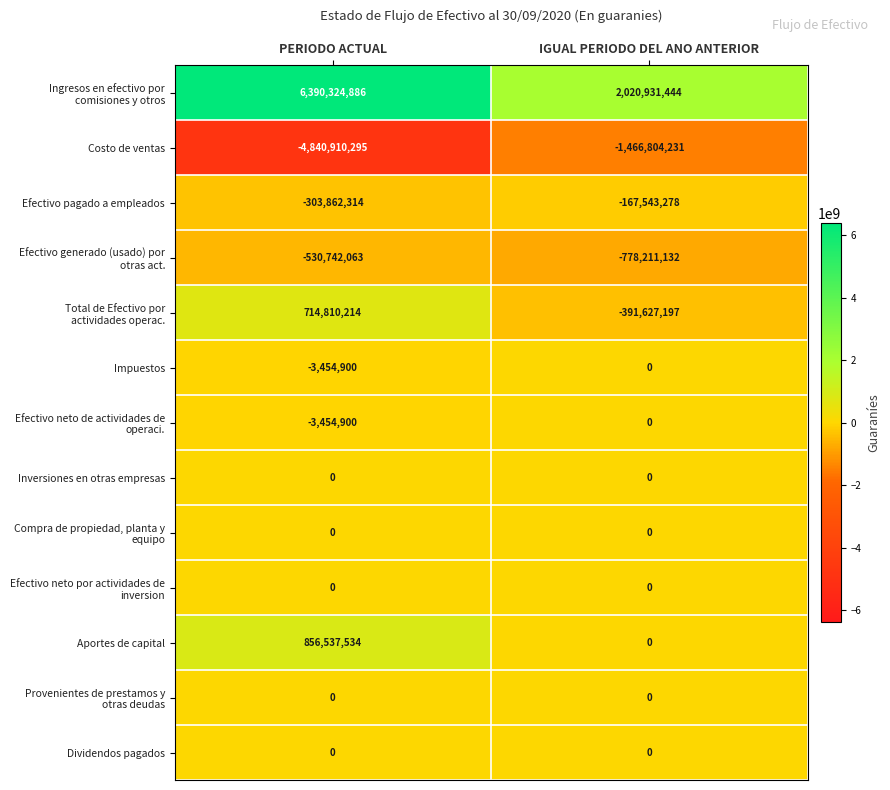

The value of Impuestos at IGUAL PERIODO DEL ANO ANTERIOR is 0. True or false?

True